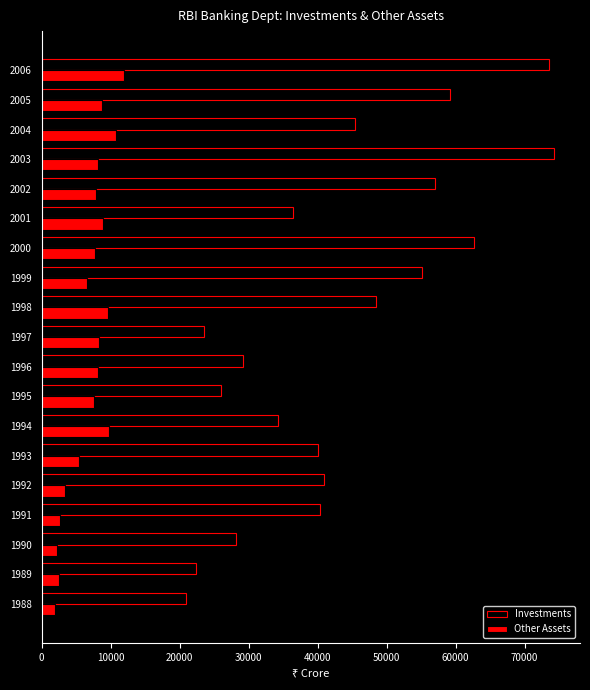

The value of Investments at 2001 is 36498. True or false?

True